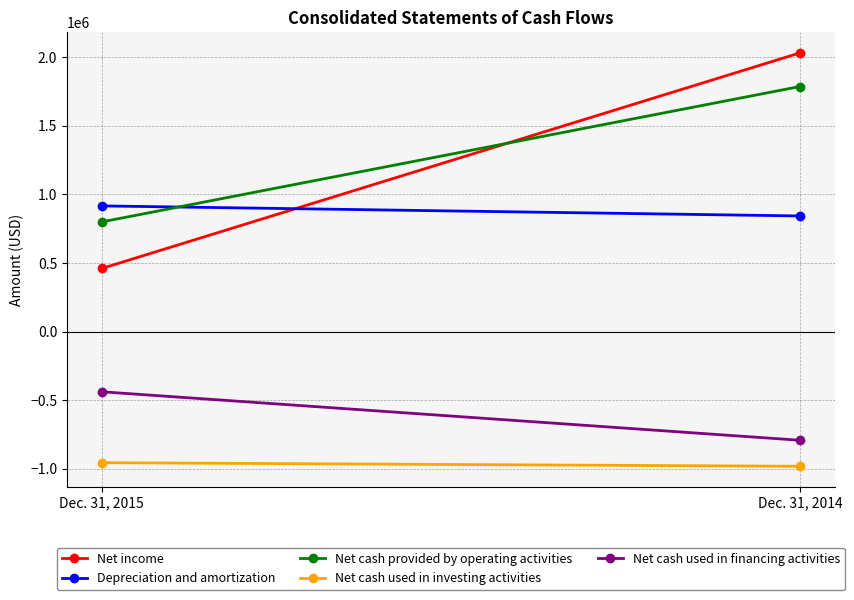

What is the total value across all series at Dec. 31, 2015?

784213